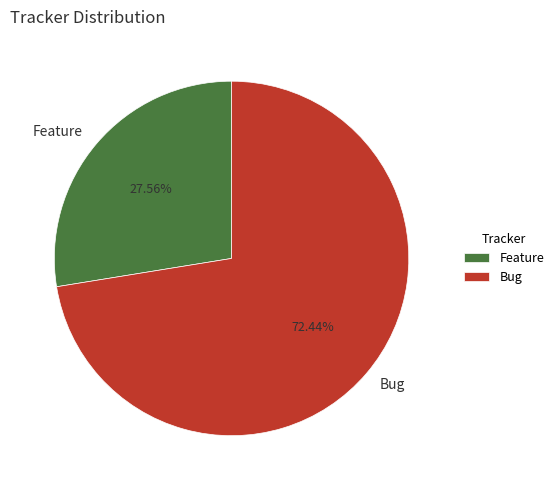

To the nearest percent, what is the average slice percentage?

50%